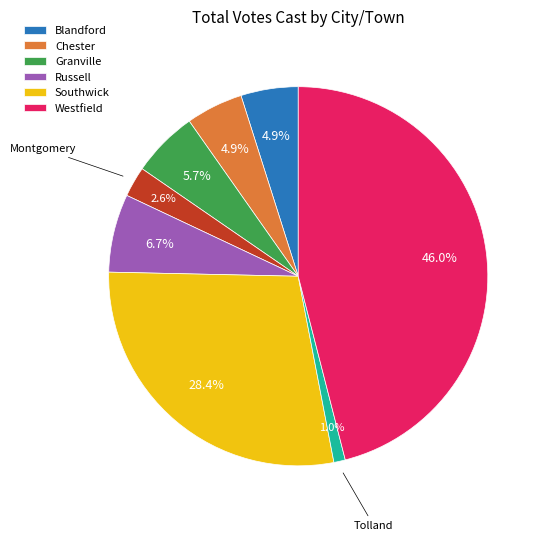

Is there a majority slice in this chart?

No